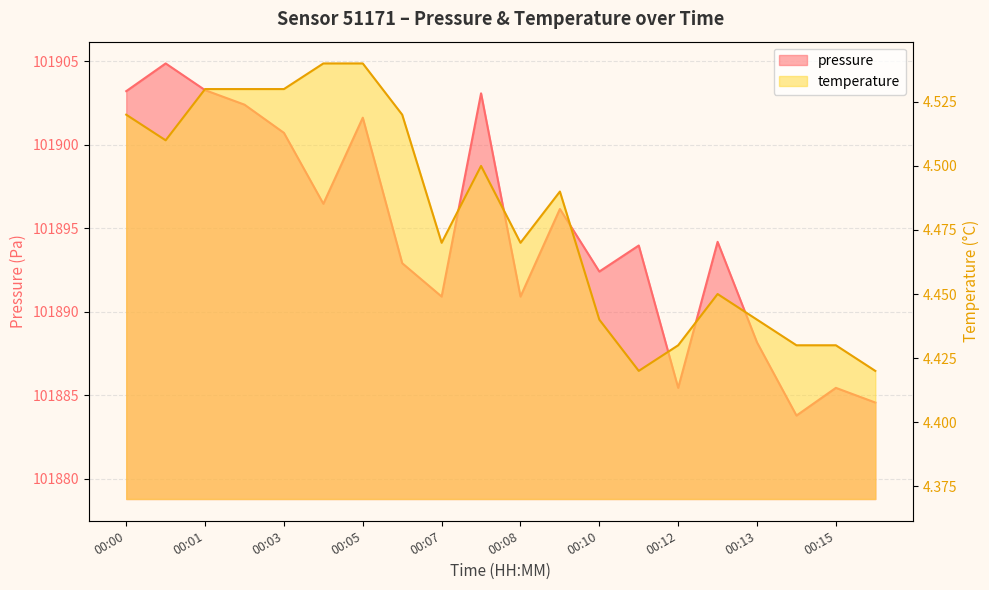

The temperature series shows 4.5 at 00:07. True or false?

True